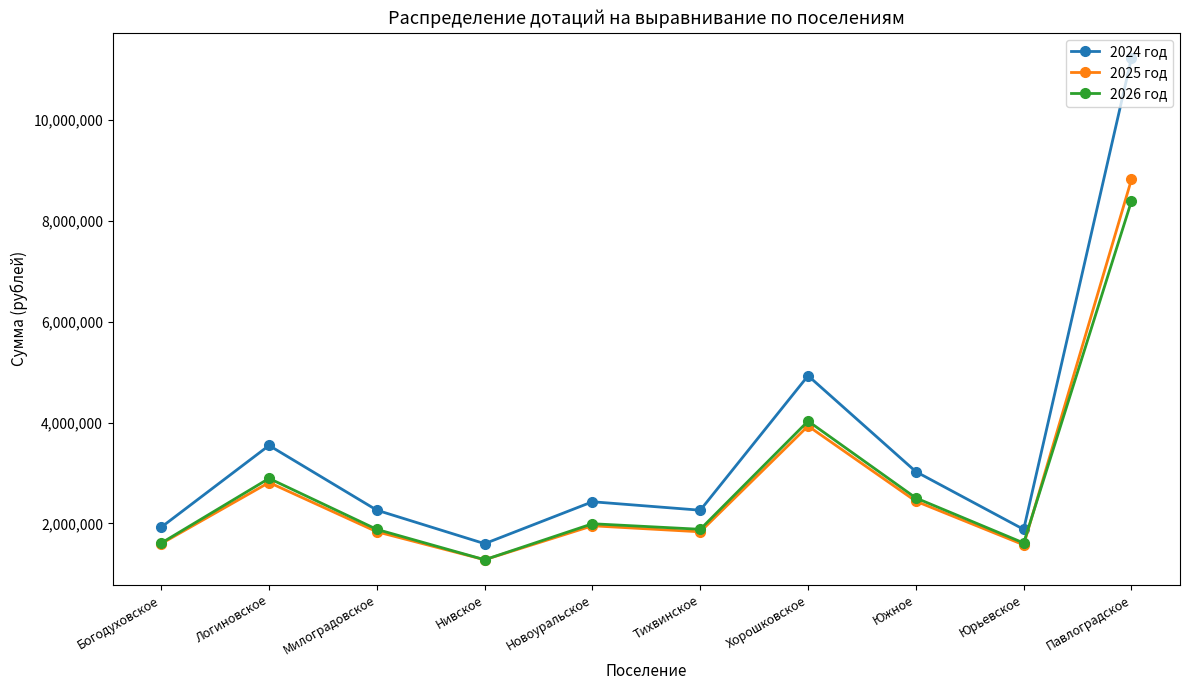

What is the maximum value for 2026 год?

8398846.9